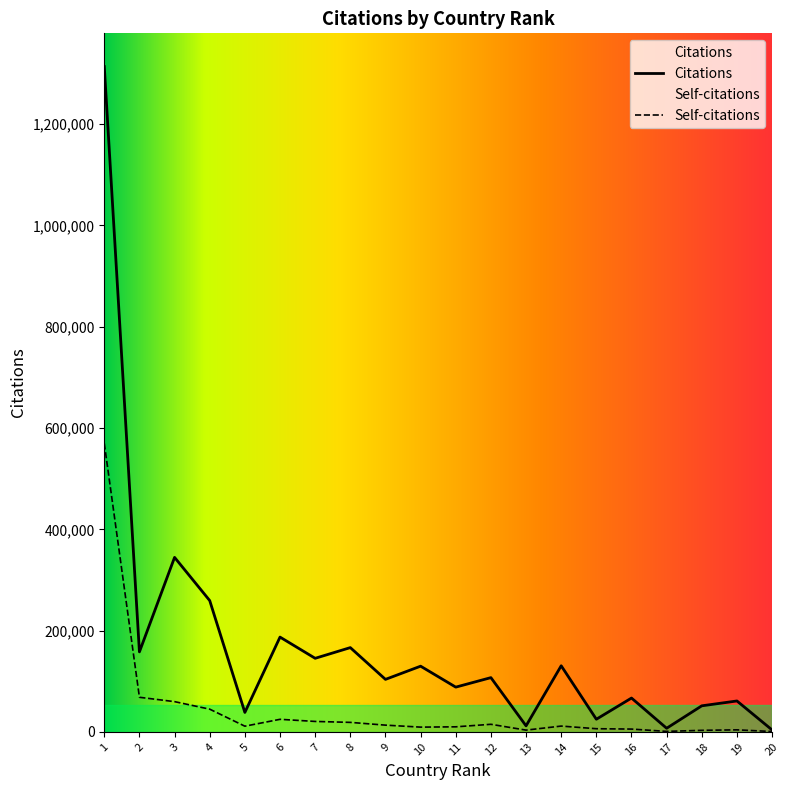

Which series has the largest total across all categories?

Citations